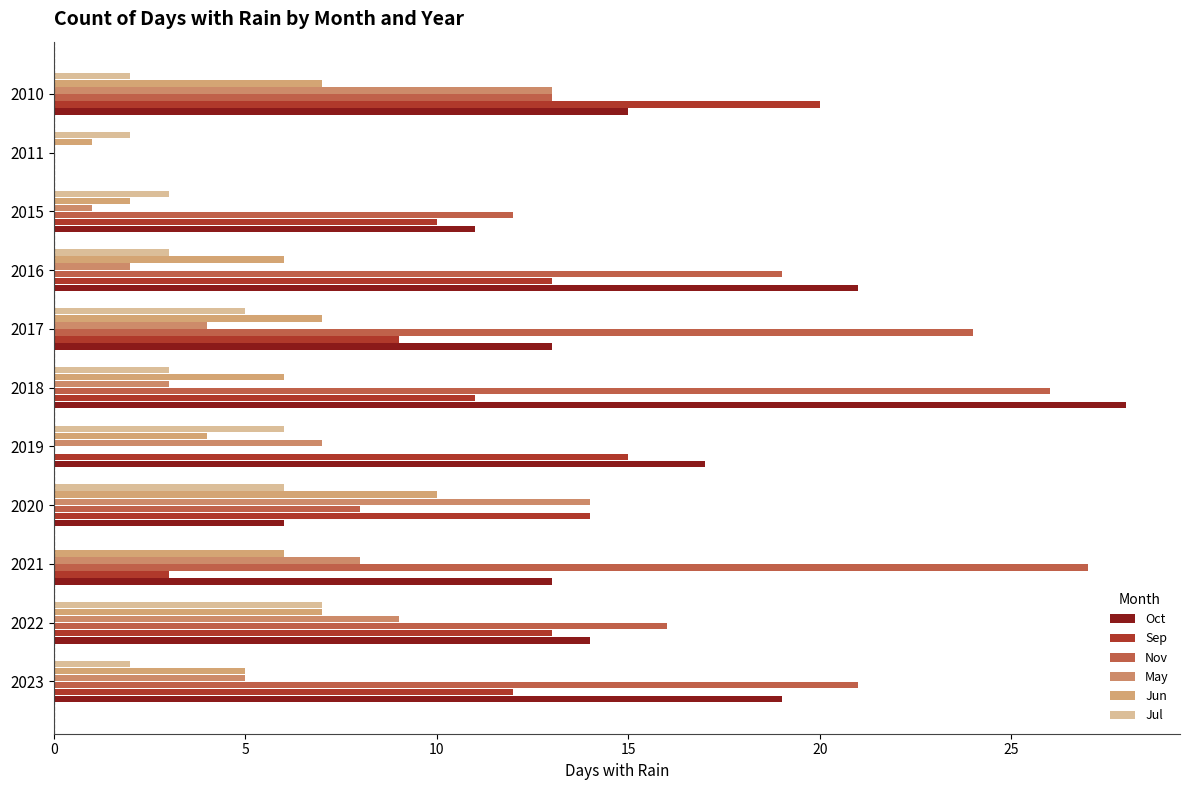

Count the number of categories in the chart.

11